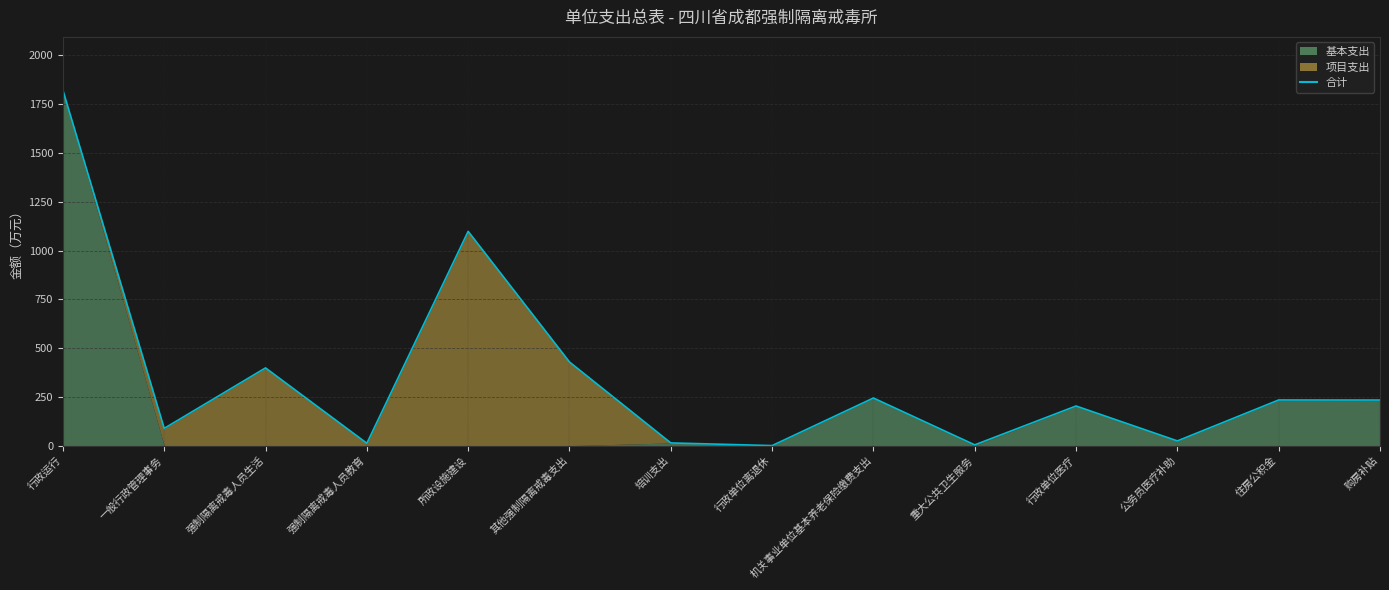

True or false: the data shows 12.2 at 强制隔离戒毒人员教育.

True